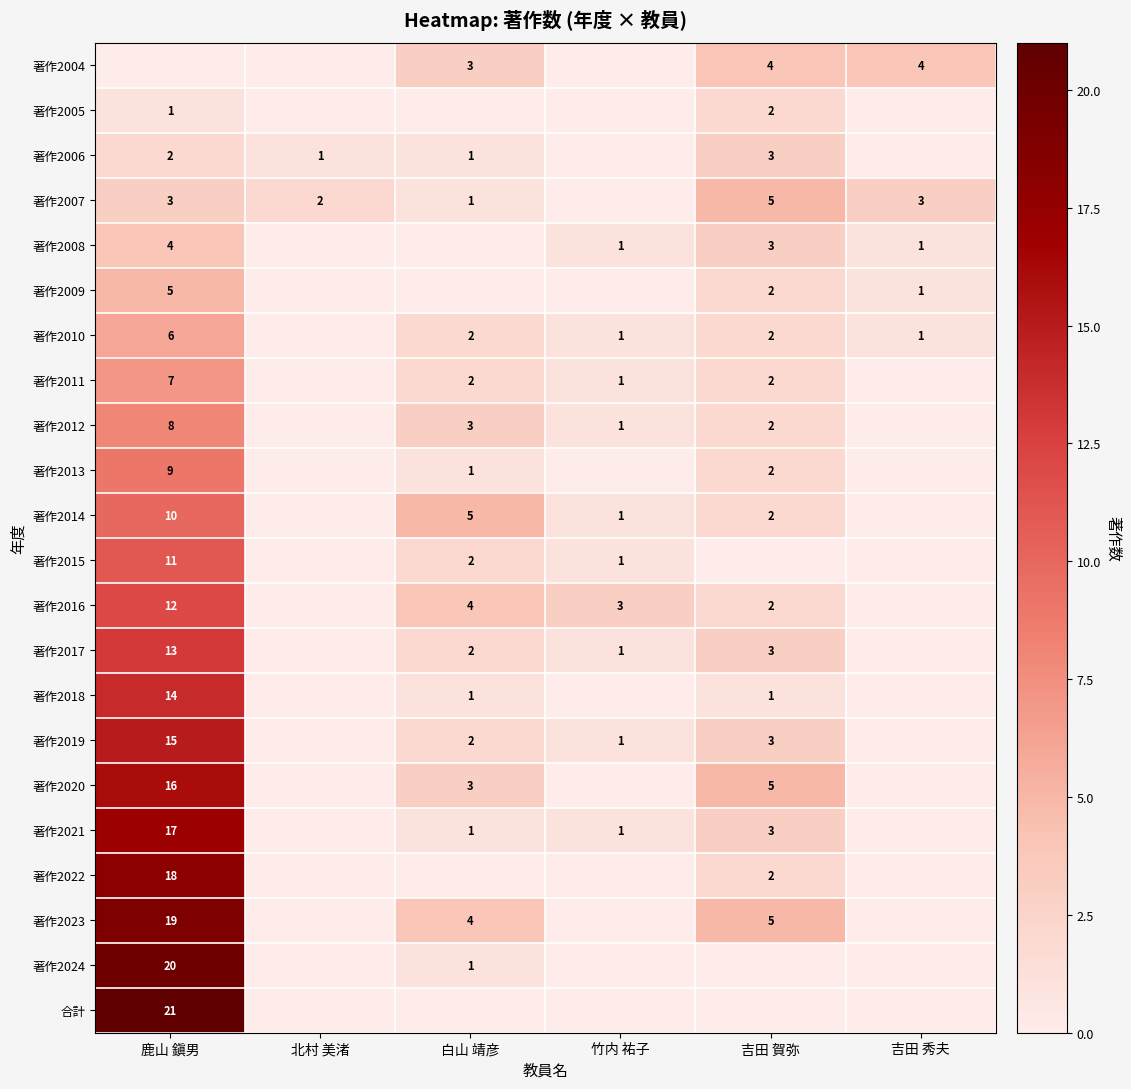

Between 鹿山 鎭男 and 吉田 賀弥, which is larger?

吉田 賀弥